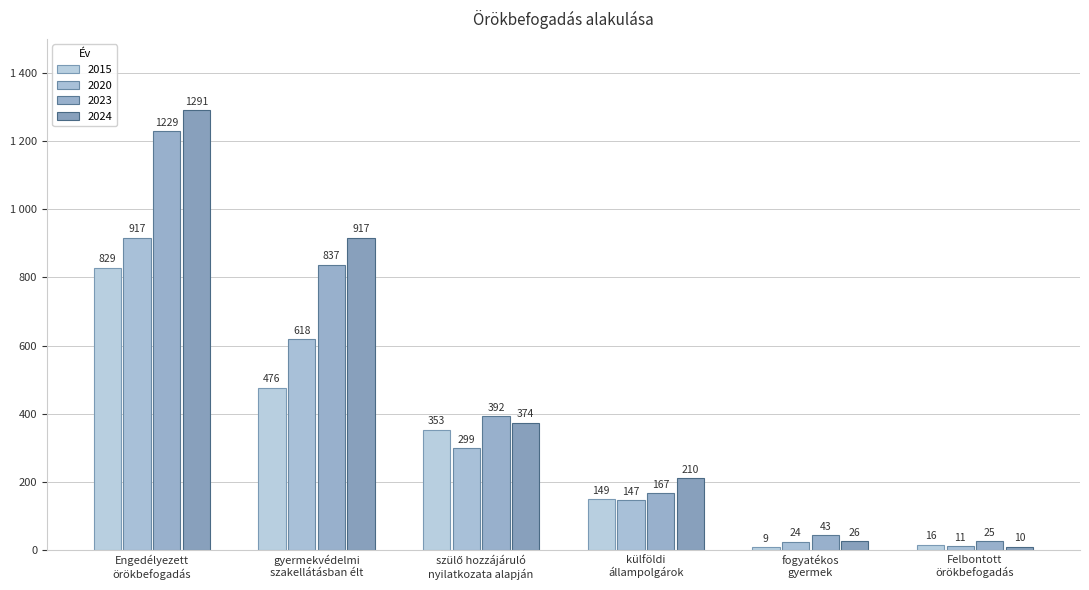

List the series in order of their peak value, lowest first.

2015, 2020, 2023, 2024